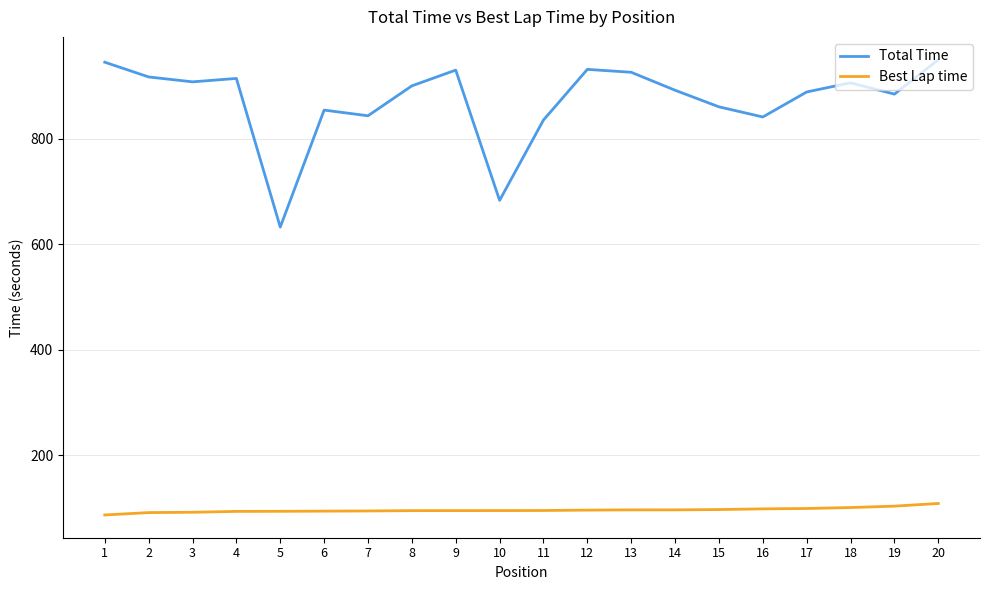

Rank the series at 19 from highest to lowest value.

Total Time, Best Lap time